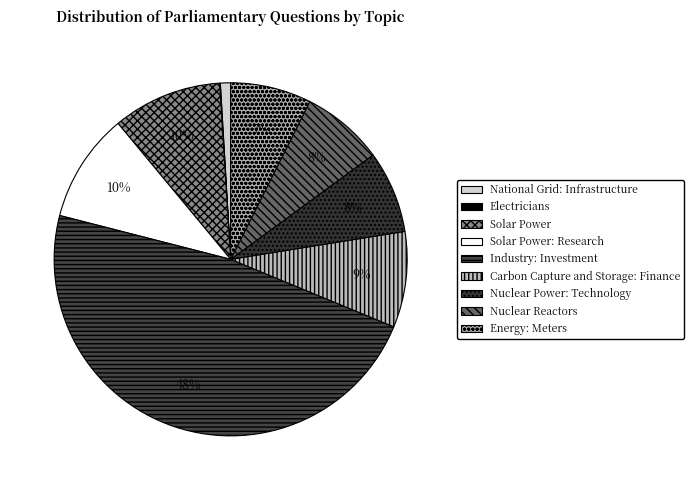

Is it true that Nuclear Power: Technology is 8% of the pie?

True